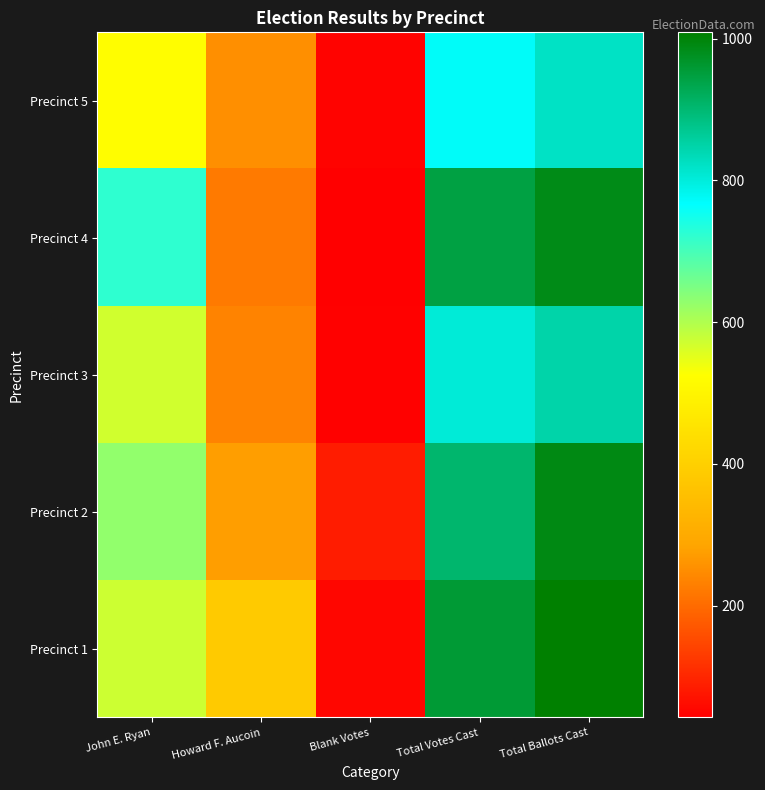

What is the difference between the highest and lowest values at Blank Votes?

42